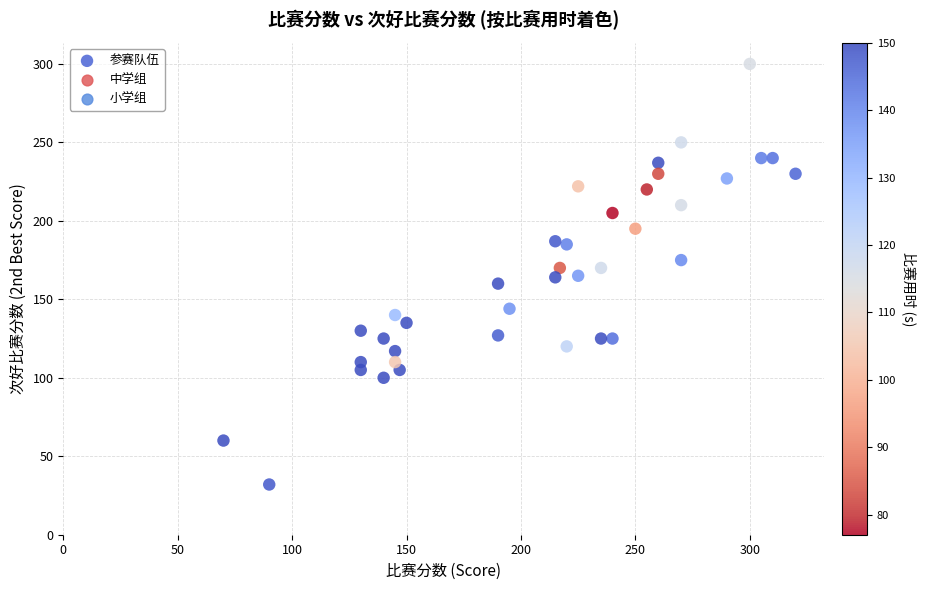

What is the range of Y values (max minus min)?

268